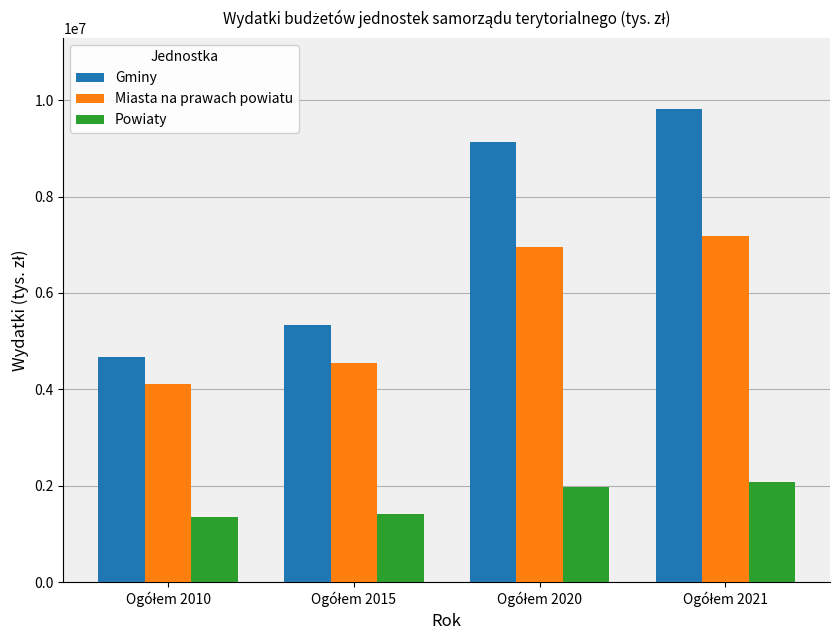

Rank the series by their average value, from lowest to highest.

Powiaty, Miasta na prawach powiatu, Gminy